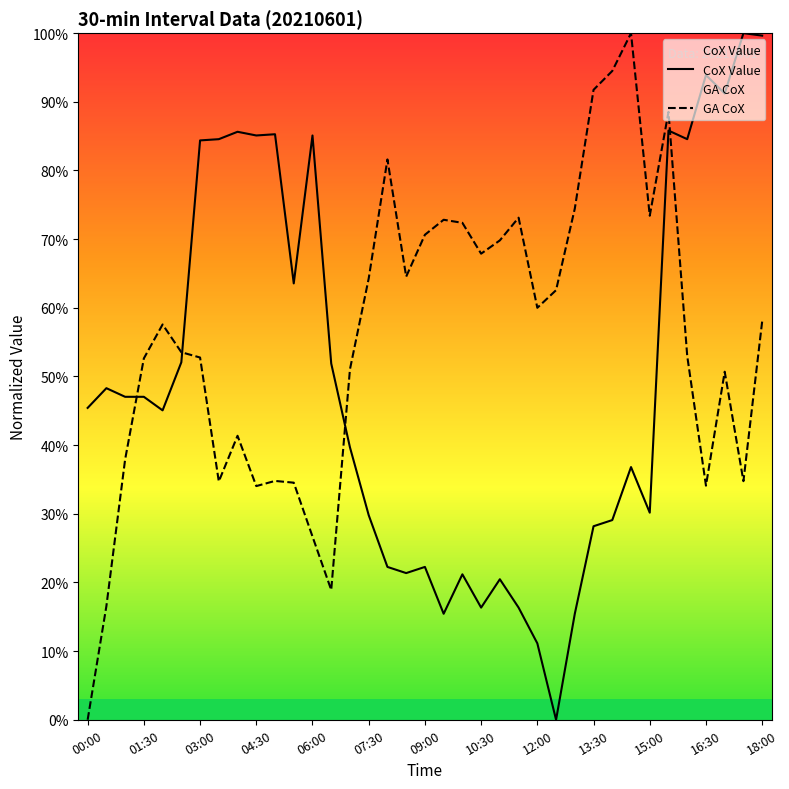

True or false: GA CoX has a value of 40.1 at 10:30.

False